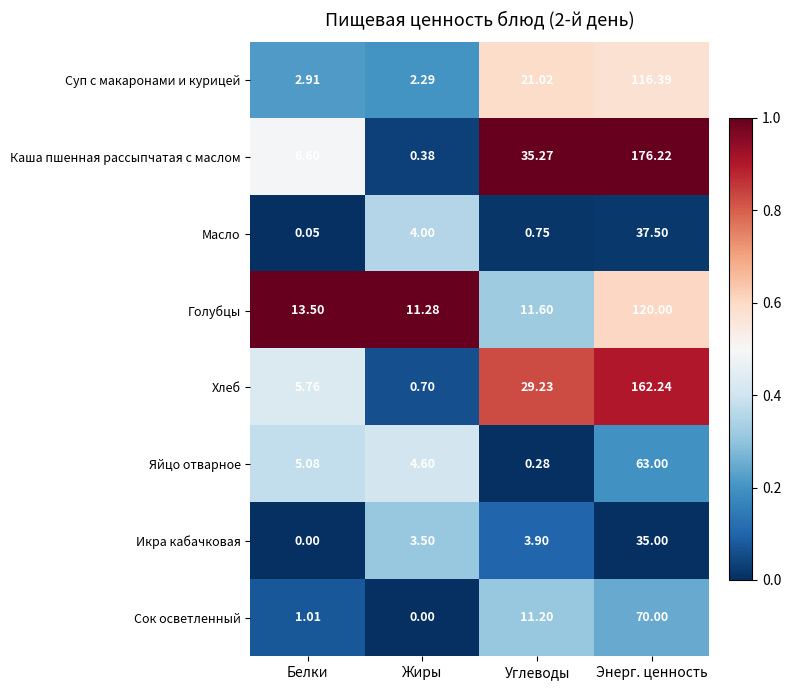

List the series in order of their peak value, lowest first.

Икра кабачковая, Масло, Яйцо отварное, Сок осветленный, Суп с макаронами и курицей, Голубцы, Хлеб, Каша пшенная рассыпчатая с маслом